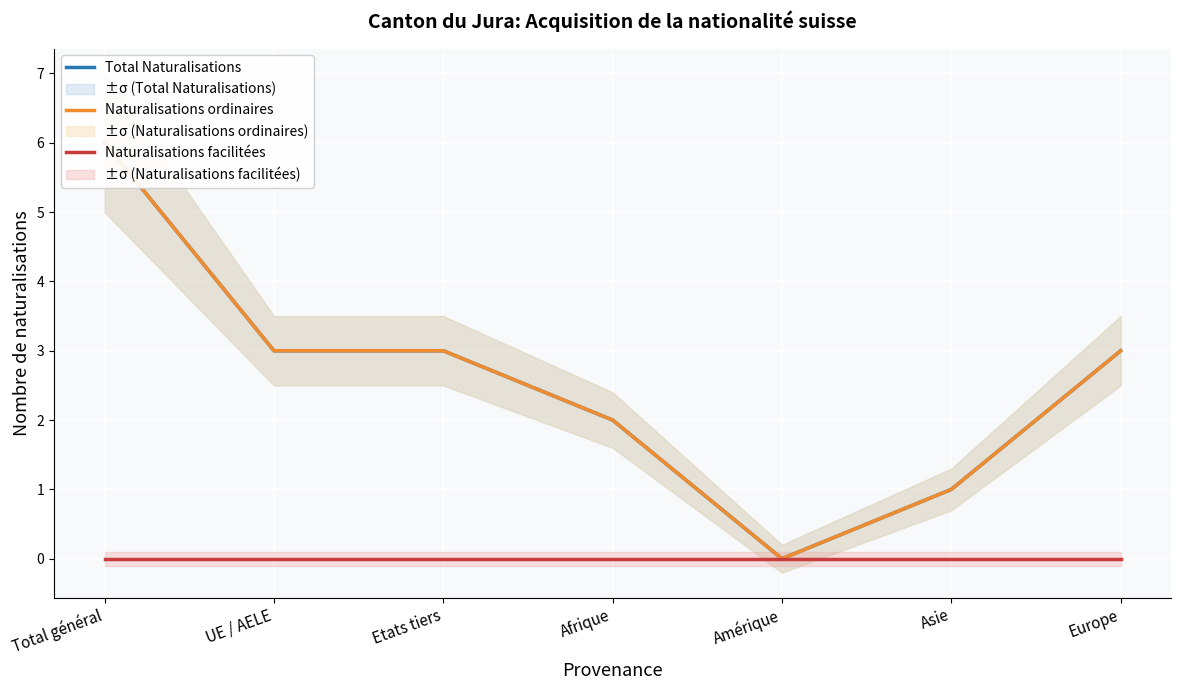

Count the number of data series in this chart.

3